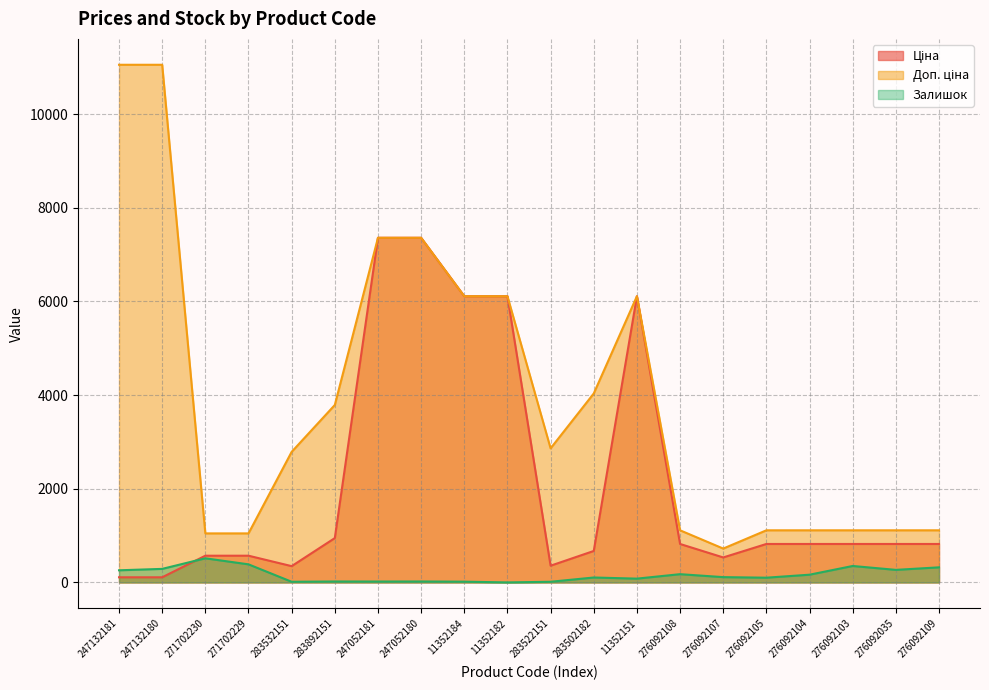

List the series in order of their overall mean, highest first.

Доп. ціна, Ціна, Залишок